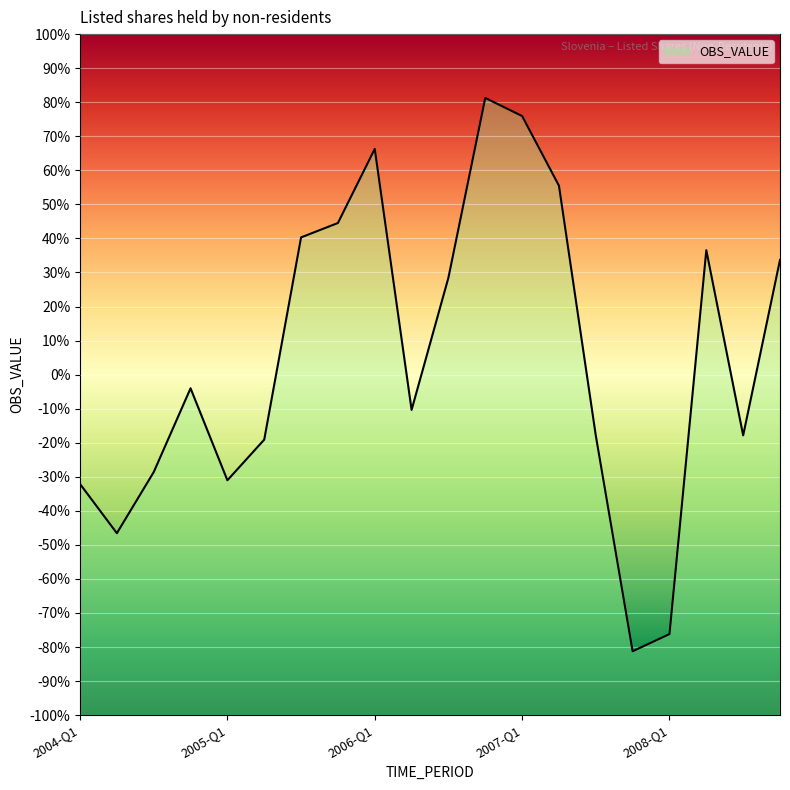

True or false: the data has more than 1 interior local peaks.

True